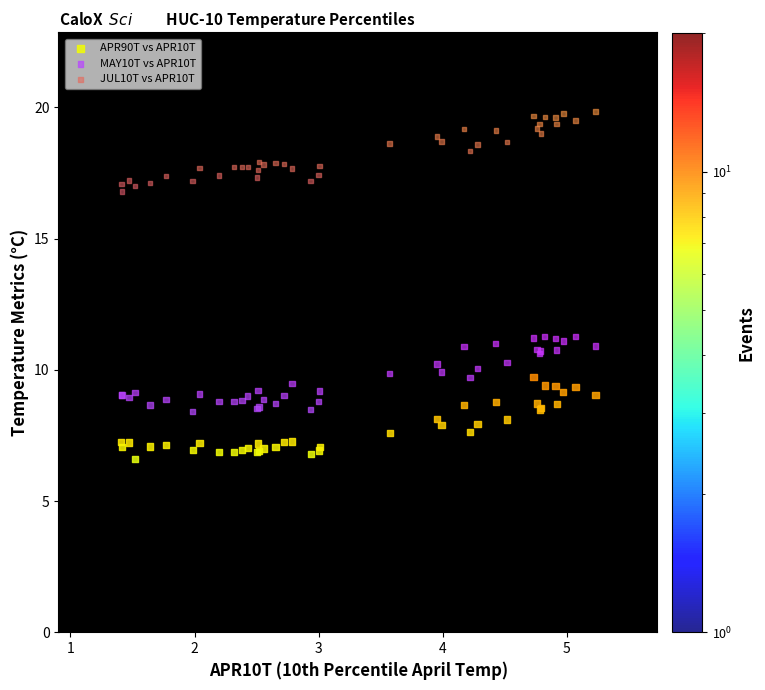

What is the X range (max minus min) for the scatter plot?

3.8